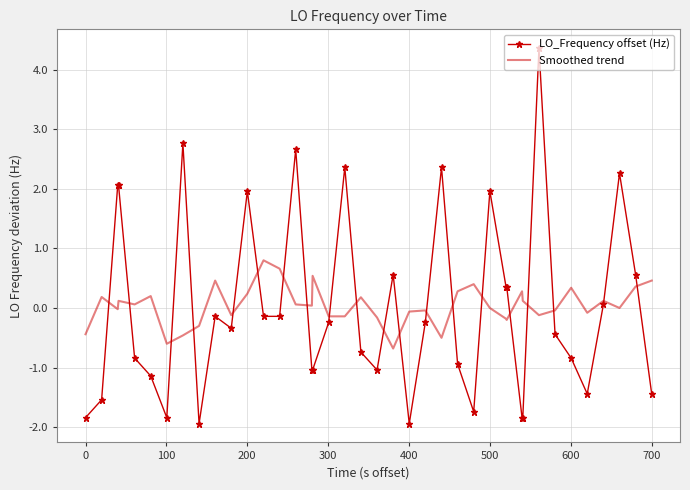

Rank the series by their maximum value, from highest to lowest.

LO_Frequency offset (Hz), Smoothed trend